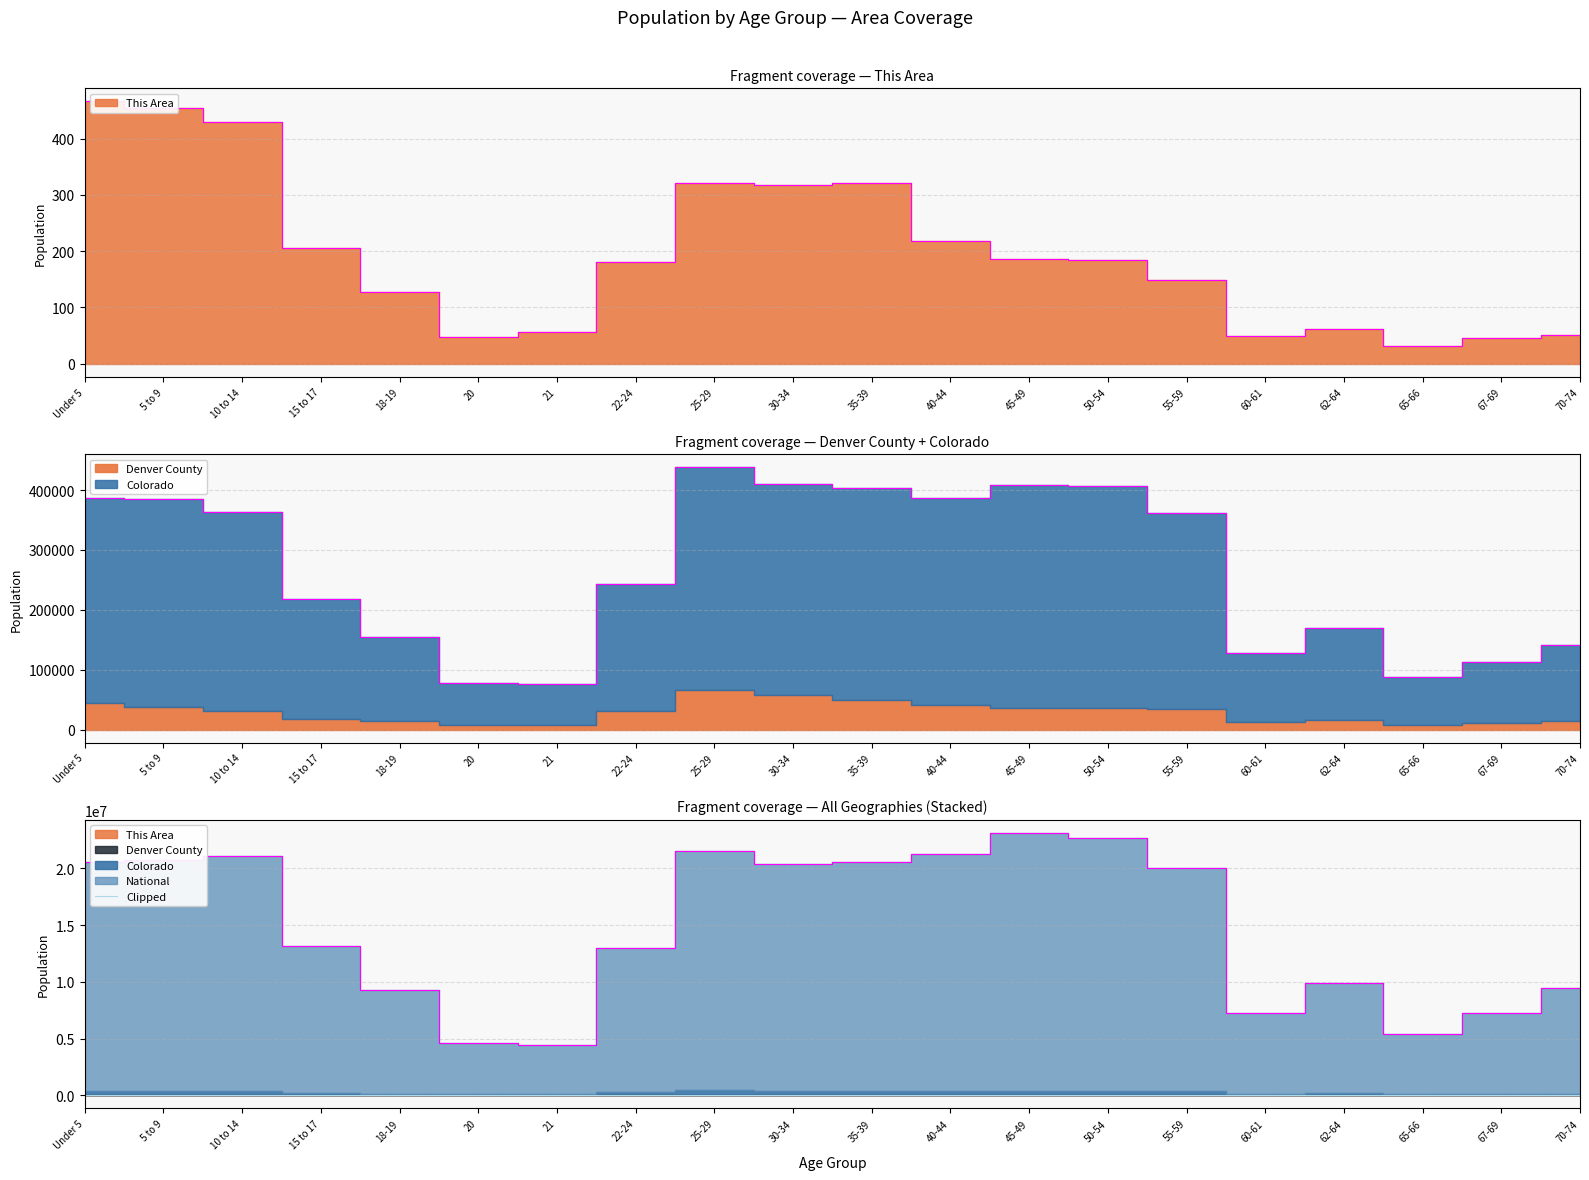

True or false: Colorado and This Area intersect in this chart.

False